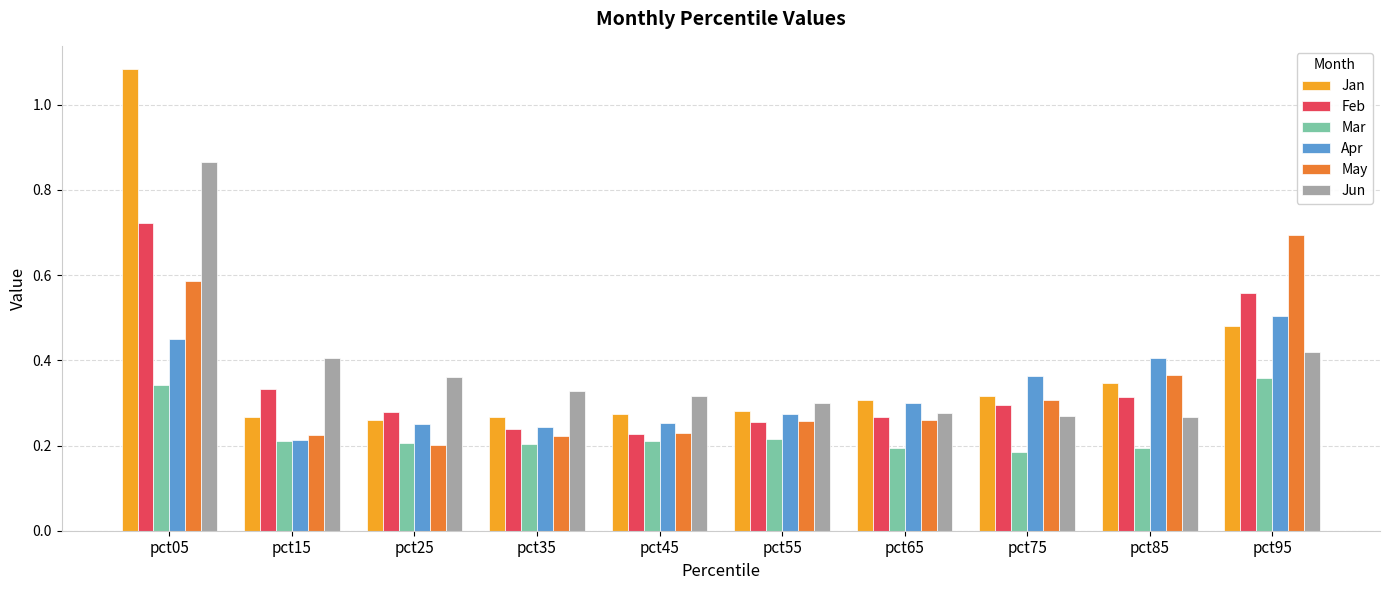

Which label corresponds to the largest value in the chart?

pct05